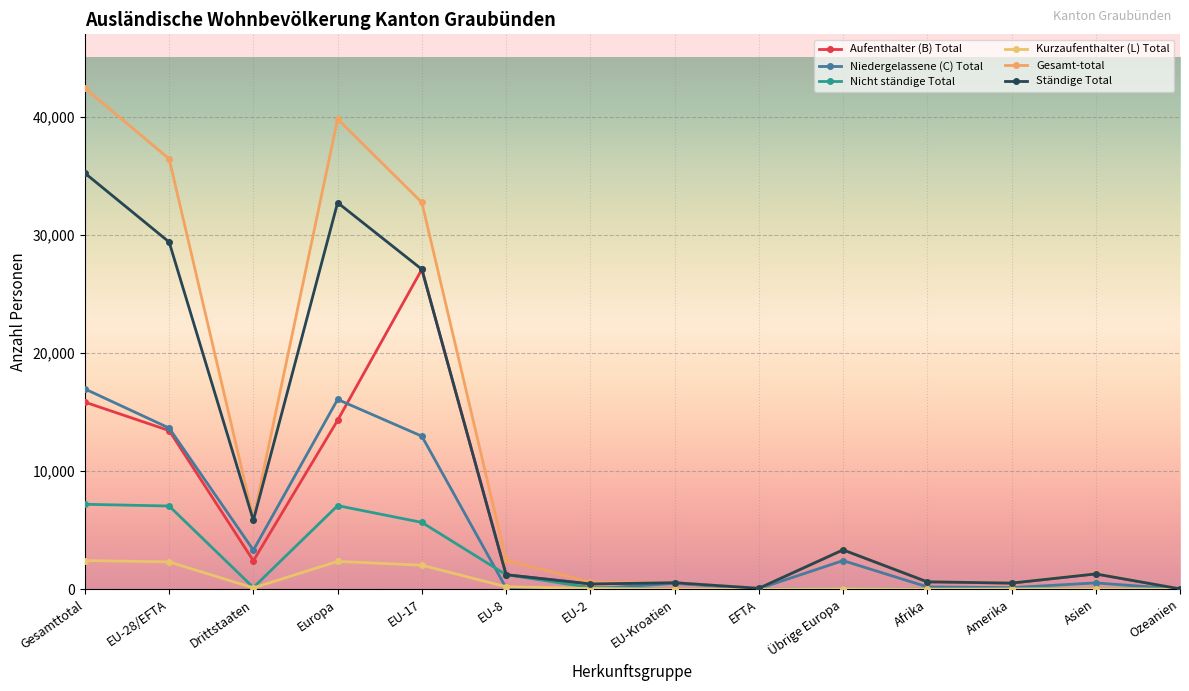

Count the number of data series in this chart.

6